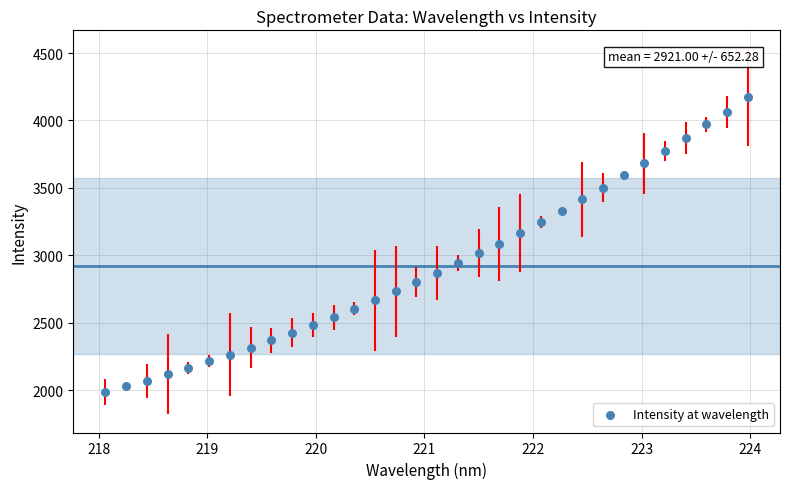

What is the range of X values (max minus min)?

5.9